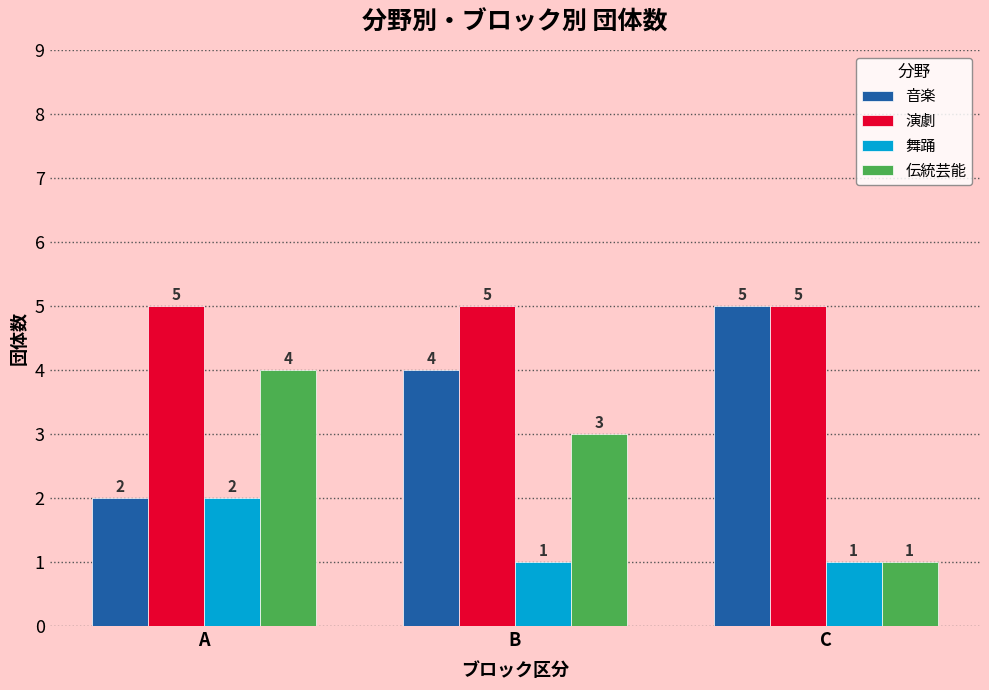

Reading left to right, transcribe all the data shown in this chart.

音楽: A=2	B=4	C=5
演劇: A=5	B=5	C=5
舞踊: A=2	B=1	C=1
伝統芸能: A=4	B=3	C=1